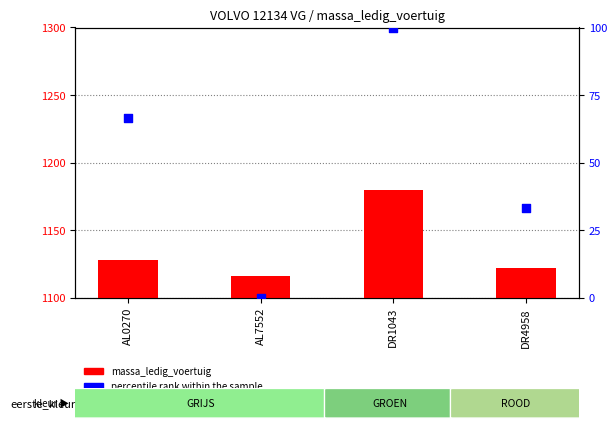

What are all the series names shown in the legend?

massa_ledig_voertuig, percentile rank within the sample